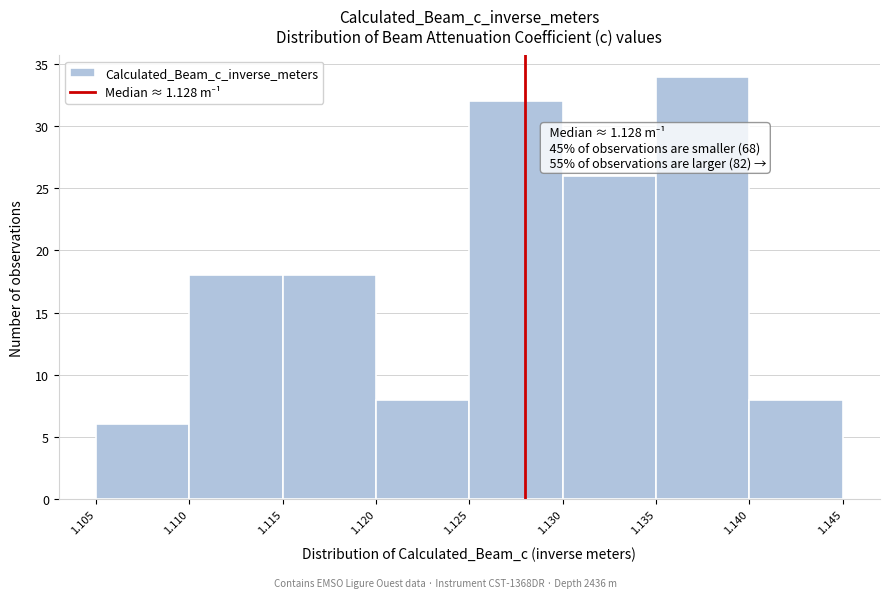

Which range on the x-axis has the tallest bar?

1.135 to 1.140